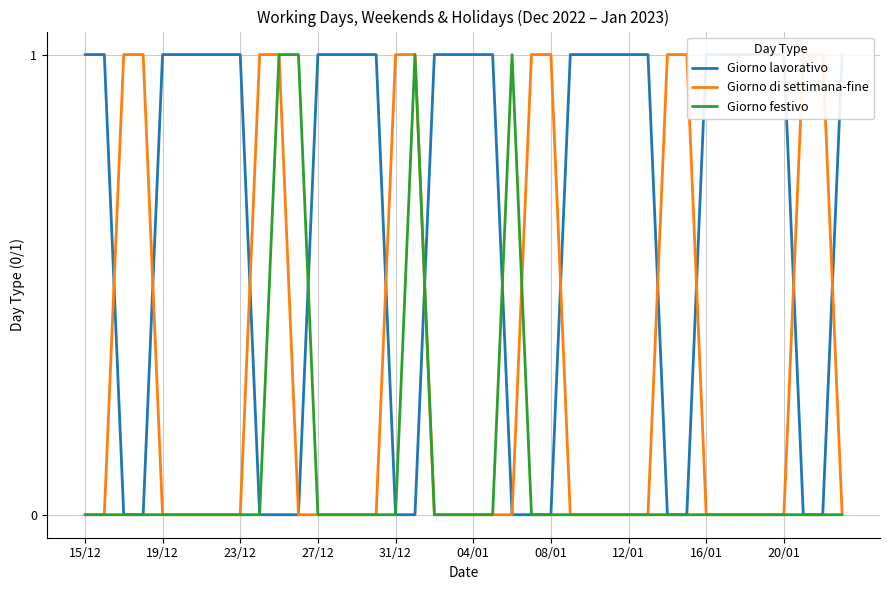

At which label is Giorno festivo closest to 0?

15/12